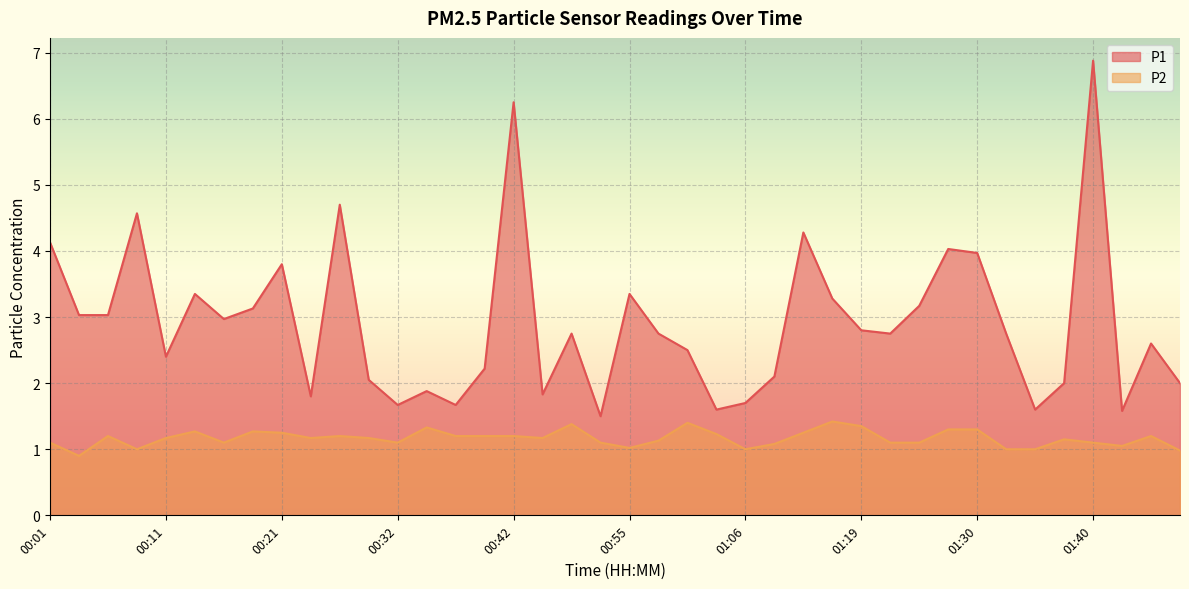

What is the label of the 17th point from the right?

01:03